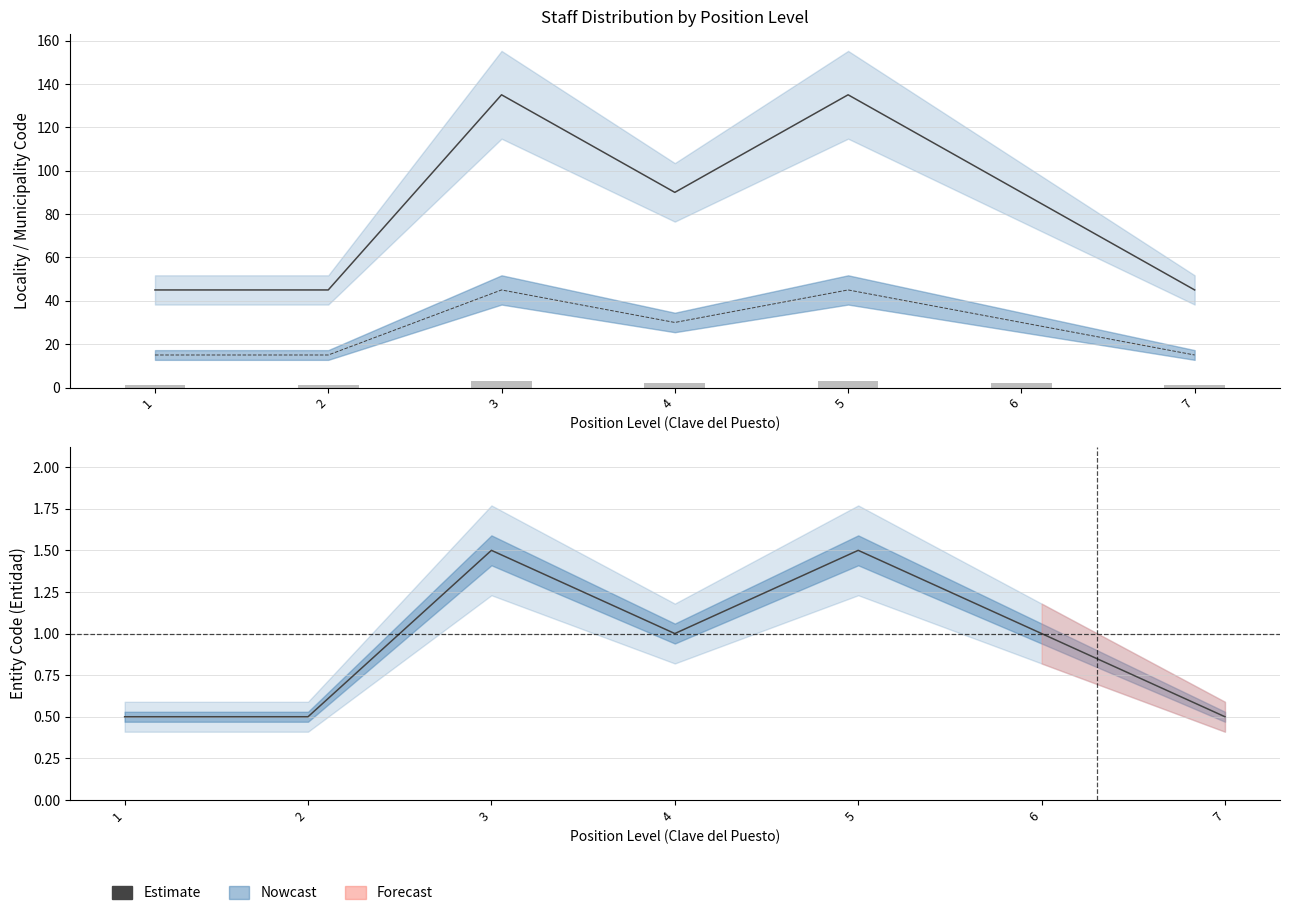

Reading left to right, transcribe all the data shown in this chart.

1=0.5	2=0.5	3=1.5	4=1.0	5=1.5	6=1.0	7=0.5